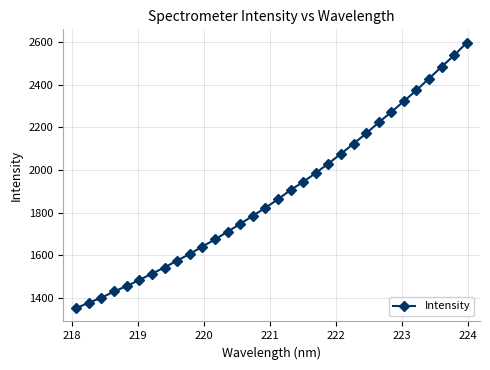

What is the value of the 11th point from the left?

1640.3